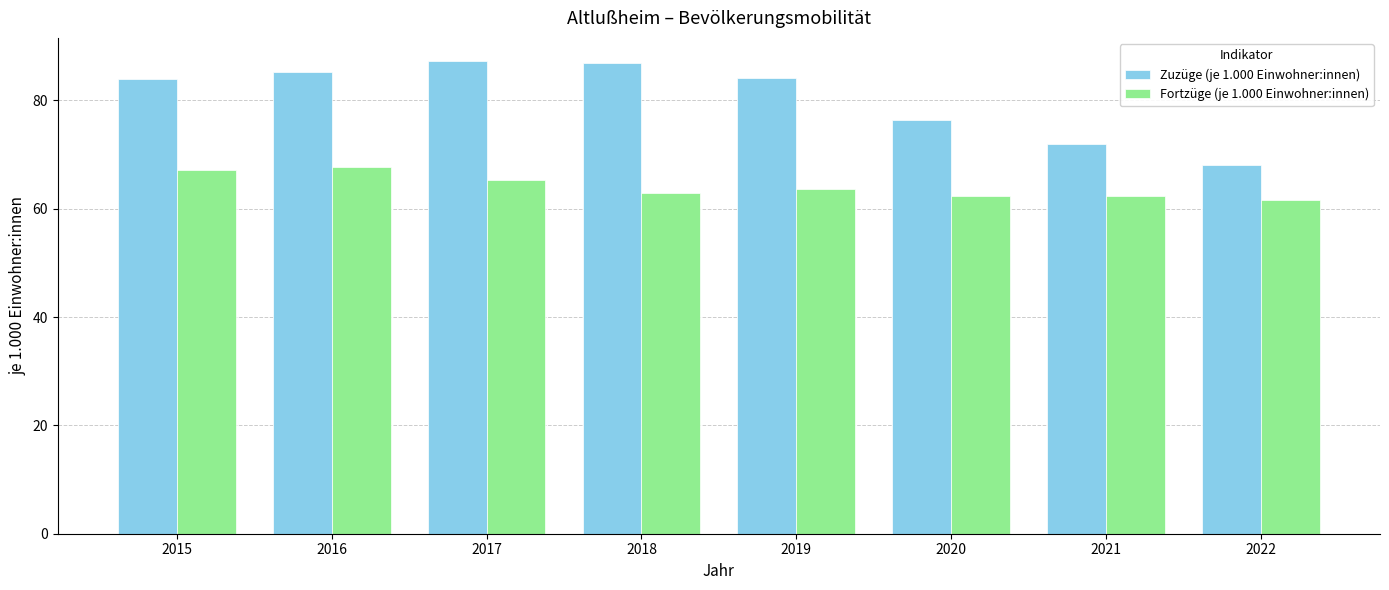

Is the value of Fortzüge (je 1.000 Einwohner:innen) at 2018 greater than the value of Zuzüge (je 1.000 Einwohner:innen) at 2022?

No